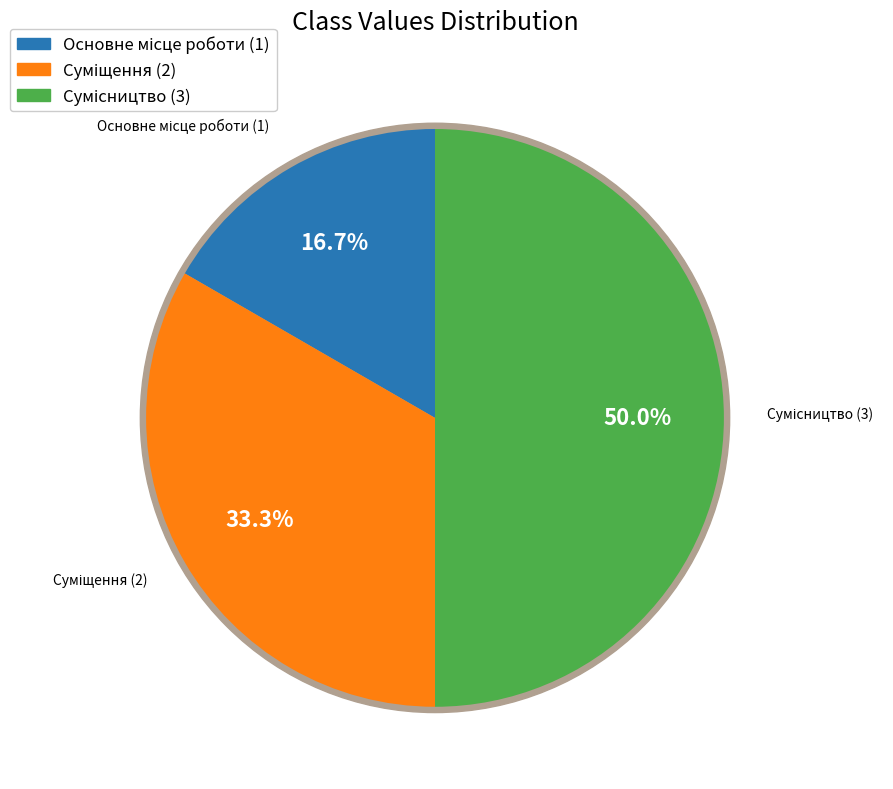

The Суміщення slice represents 39% of the pie. True or false?

False